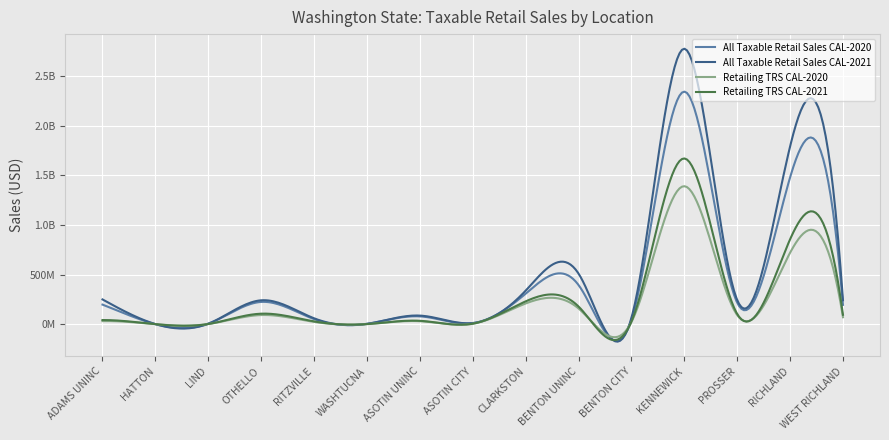

What are all the series names shown in the legend?

All Taxable Retail Sales CAL-2020, All Taxable Retail Sales CAL-2021, Retailing TRS CAL-2020, Retailing TRS CAL-2021